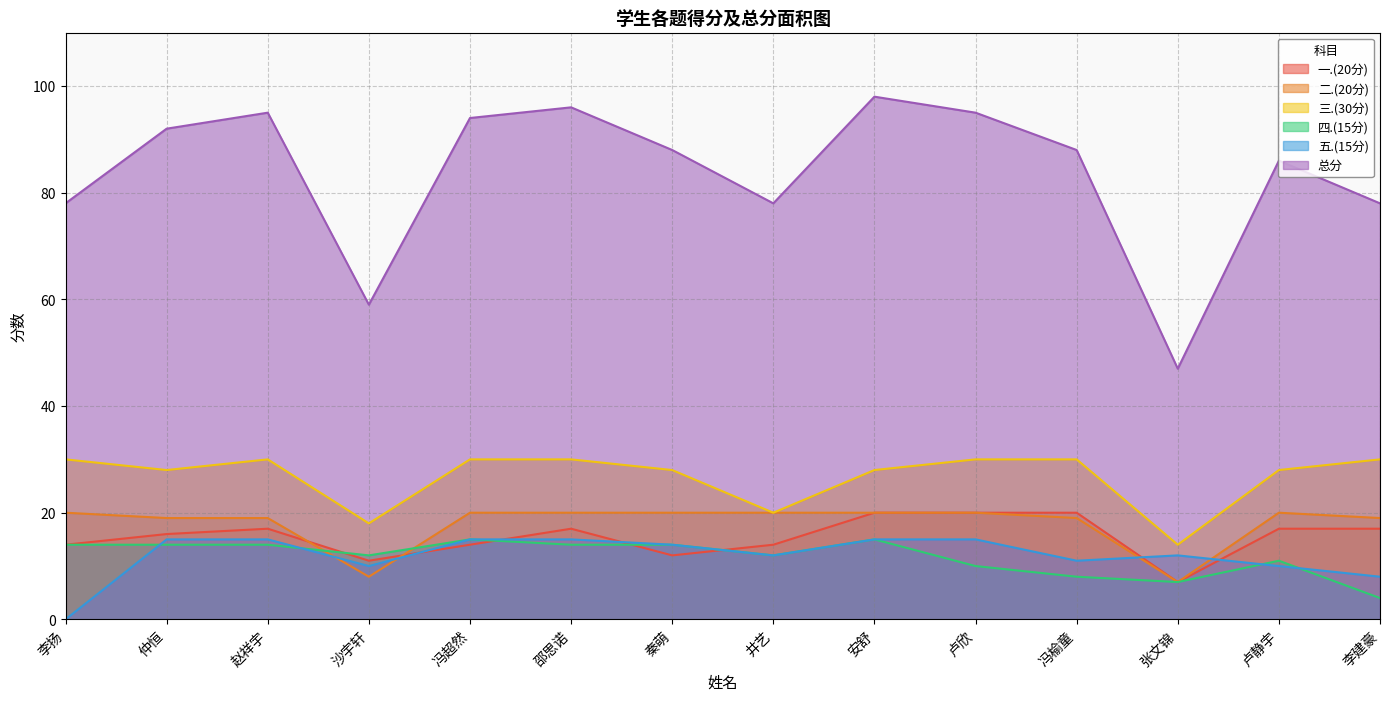

What is the difference between the 总分 values at 井艺 and 仲恒?

14